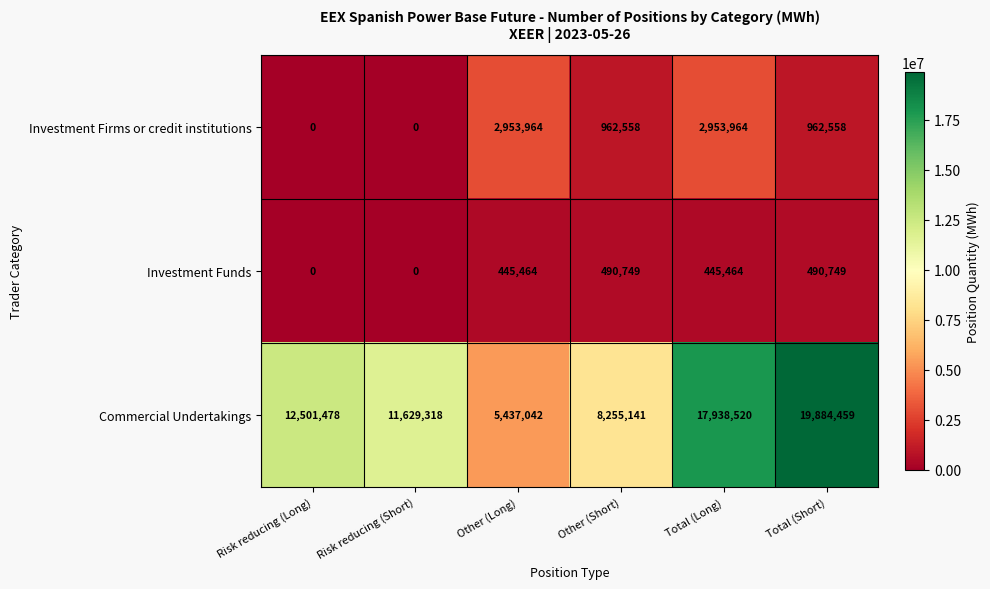

True or false: Commercial Undertakings has a value of 8255141 at Other (Short).

True